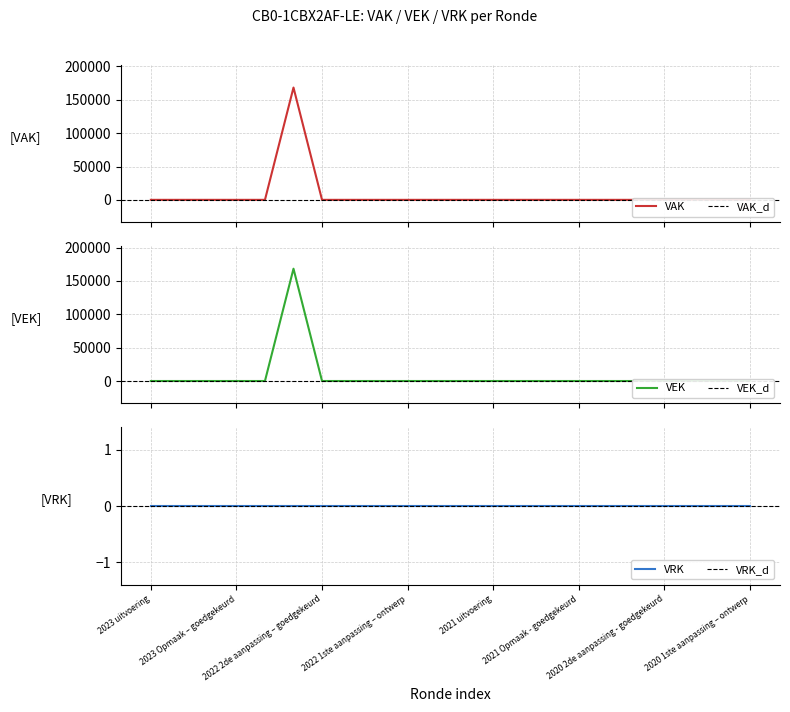

Which series has the largest range (max minus min)?

VAK